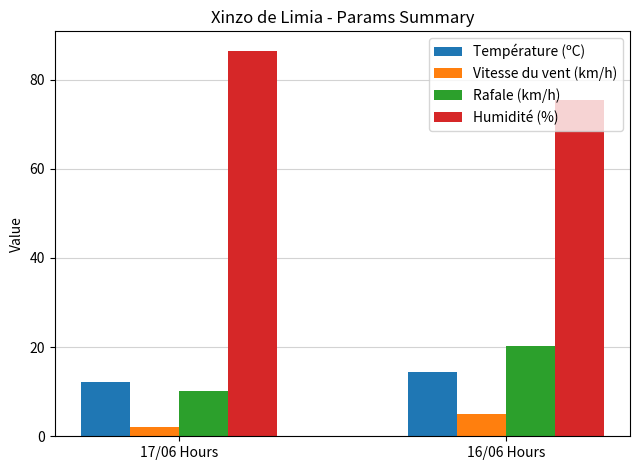

Does the chart contain any negative values?

No